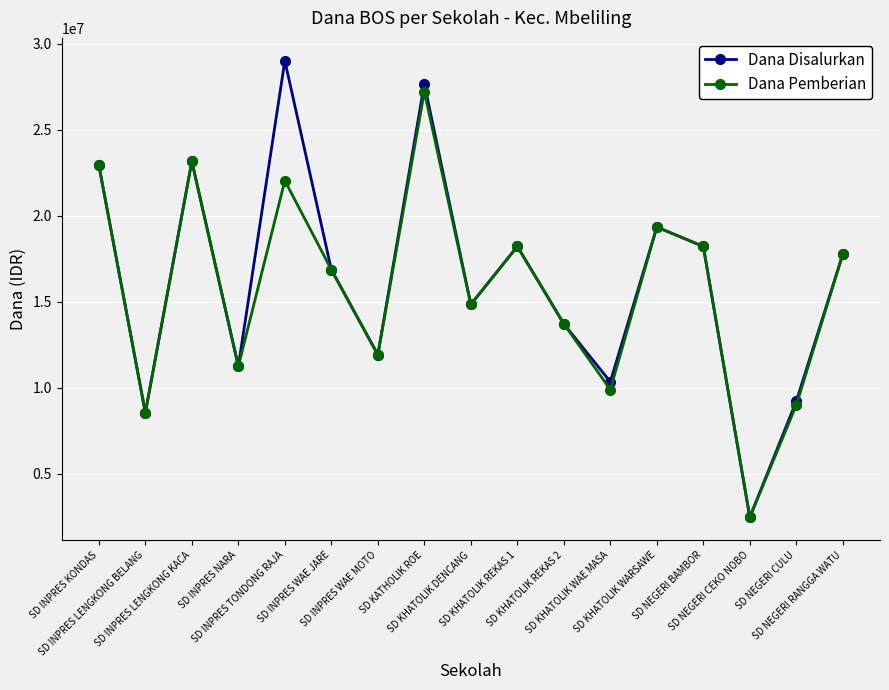

How many interior local valleys does the Dana Pemberian series have?

6